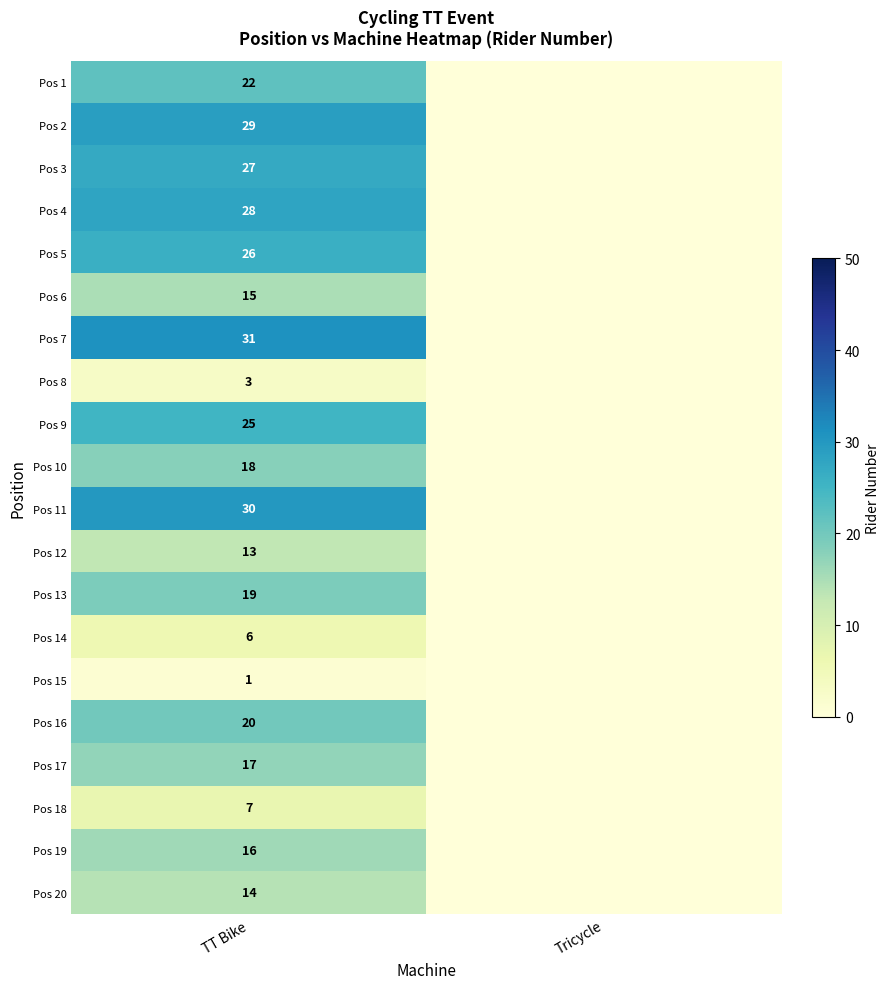

What is the total value across all series at TT Bike?

367